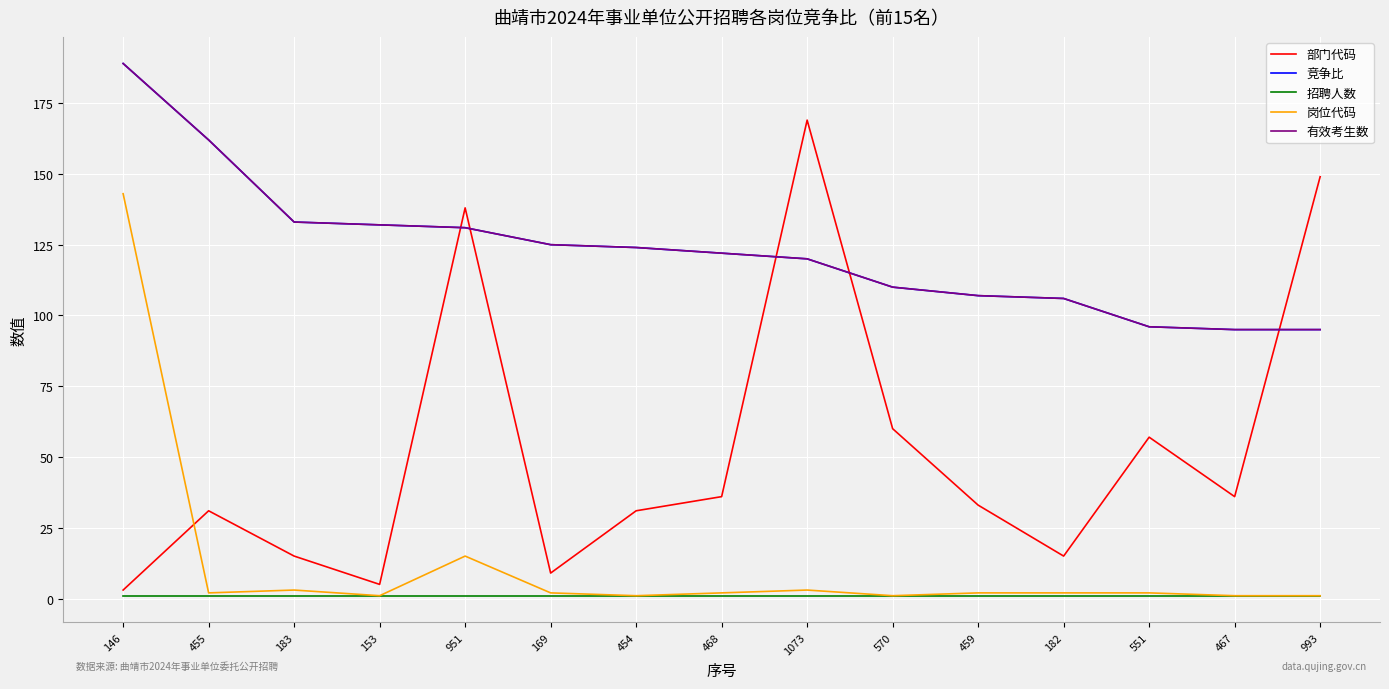

Is the value of 竞争比 at 182 greater than the value of 招聘人数 at 454?

Yes